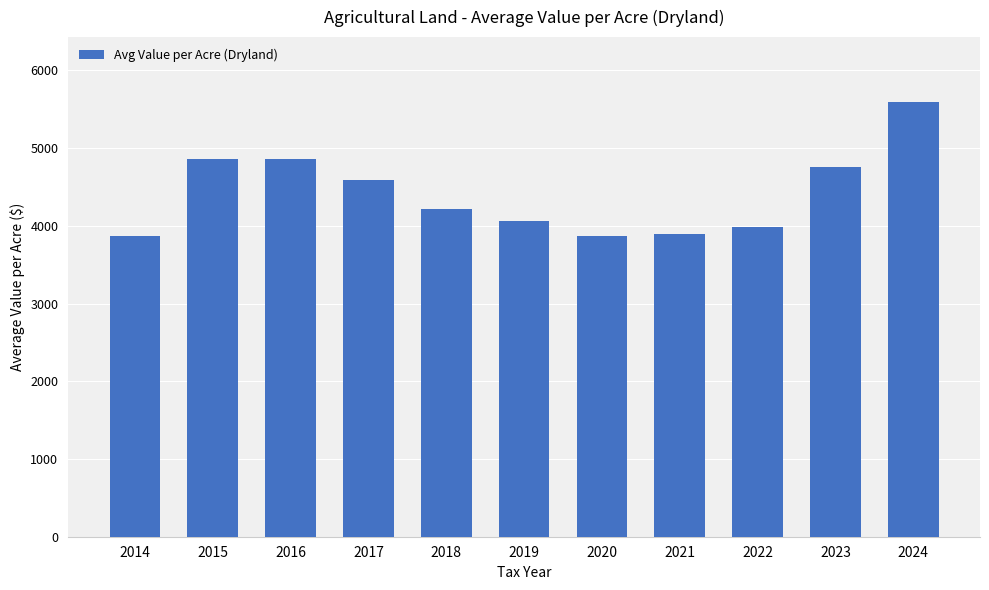

What is the approximate value at 2022?

3989.2